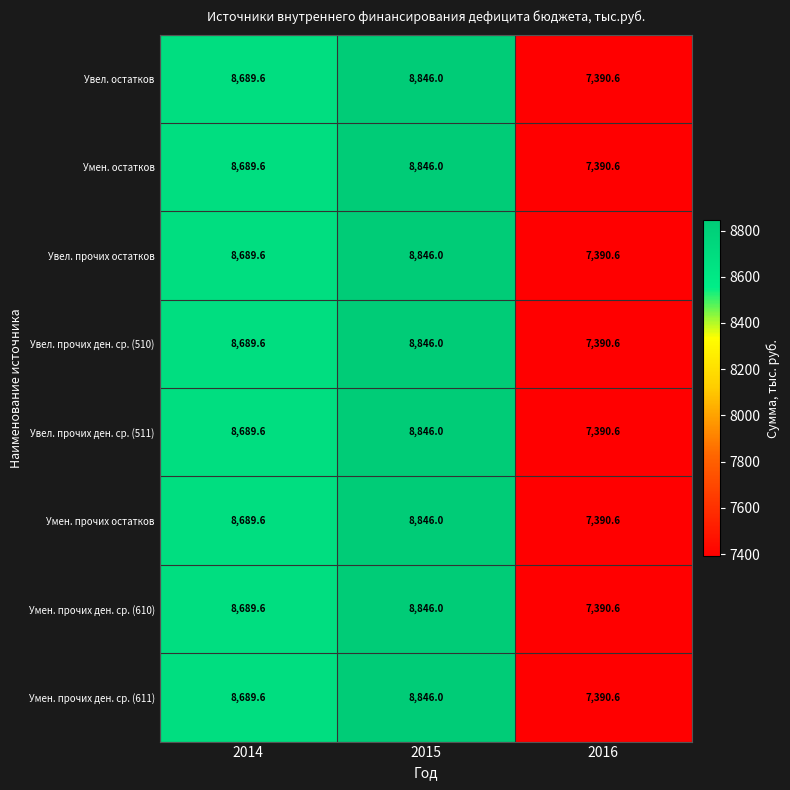

Reading right to left, list all the values displayed in this chart.

Увел. остатков: 7390.6	8846.0	8689.6
Умен. остатков: 7390.6	8846.0	8689.6
Увел. прочих остатков: 7390.6	8846.0	8689.6
Увел. прочих ден. ср. (510): 7390.6	8846.0	8689.6
Увел. прочих ден. ср. (511): 7390.6	8846.0	8689.6
Умен. прочих остатков: 7390.6	8846.0	8689.6
Умен. прочих ден. ср. (610): 7390.6	8846.0	8689.6
Умен. прочих ден. ср. (611): 7390.6	8846.0	8689.6